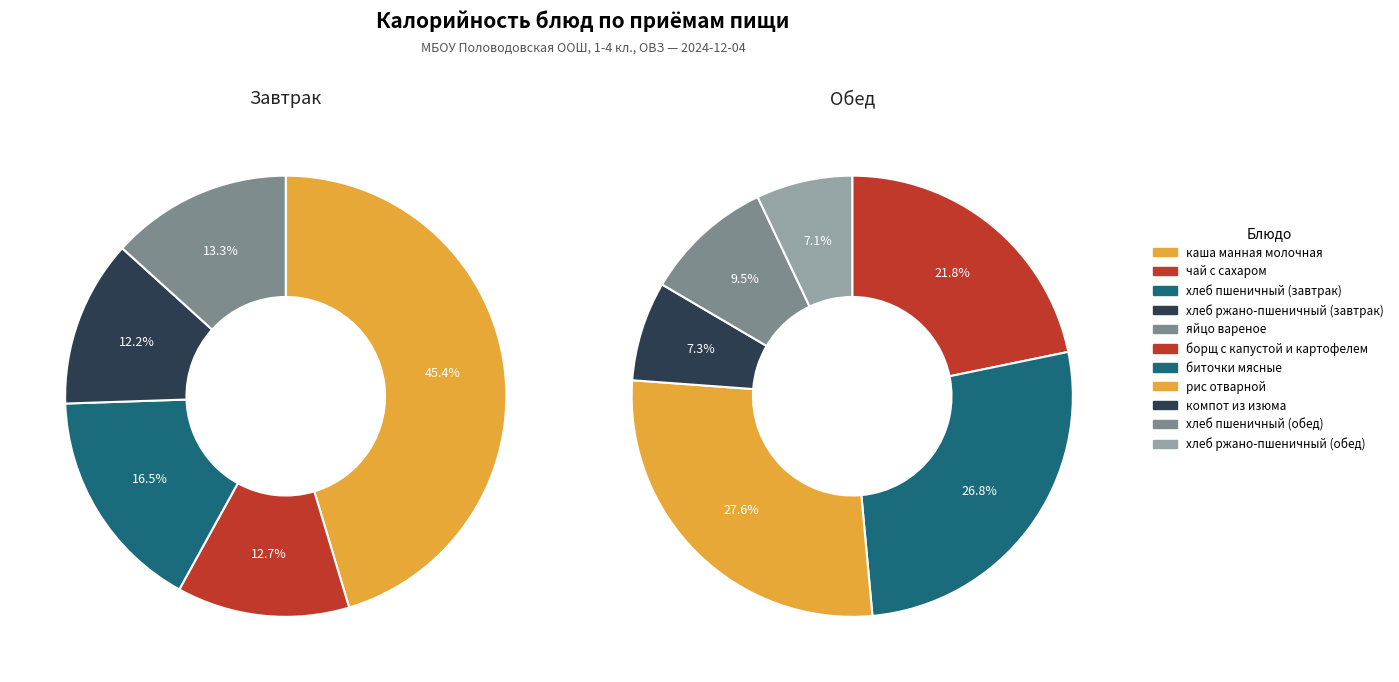

What is the ratio of the value at хлеб ржано-пшеничный (завтрак) to the value at яйцо вареное?

0.9